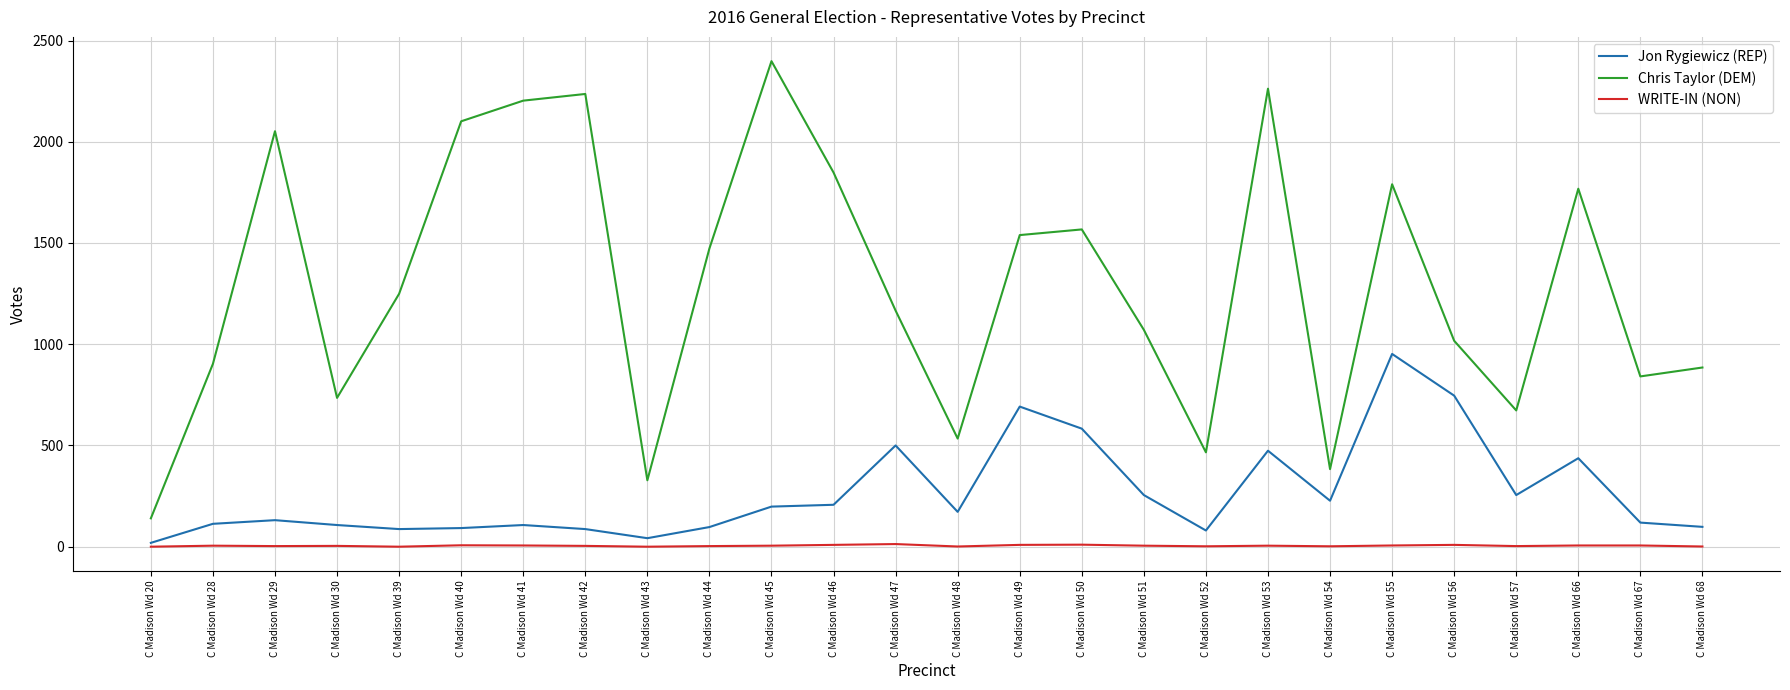

Which series has the widest spread of values?

Chris Taylor (DEM)